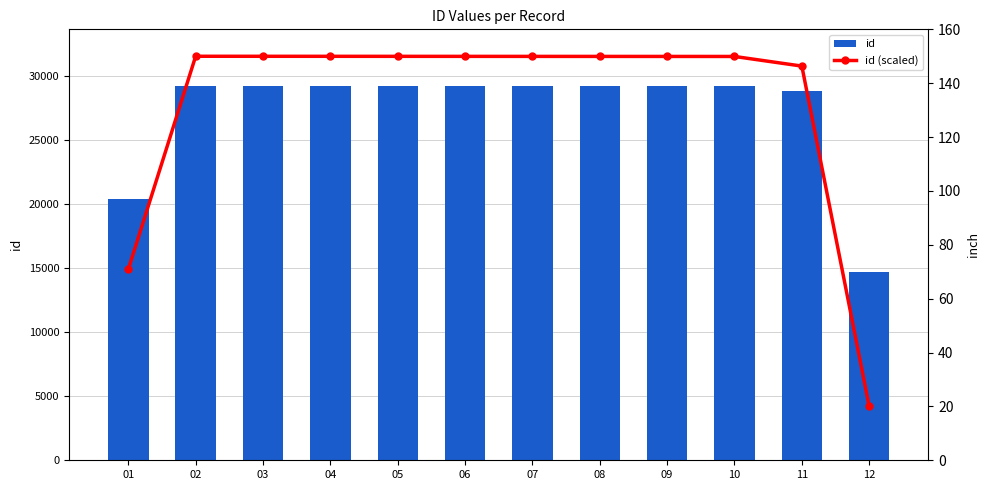

List the series in order of their peak value, highest first.

id, id (scaled)